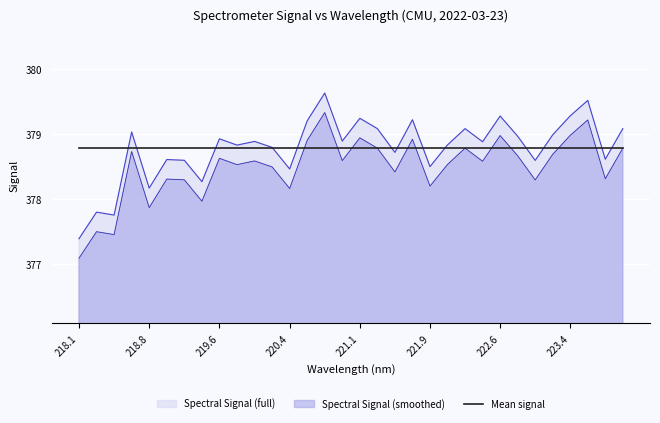

Is it true that Spectral Signal (smoothed) equals 377.1 at 218.1?

True